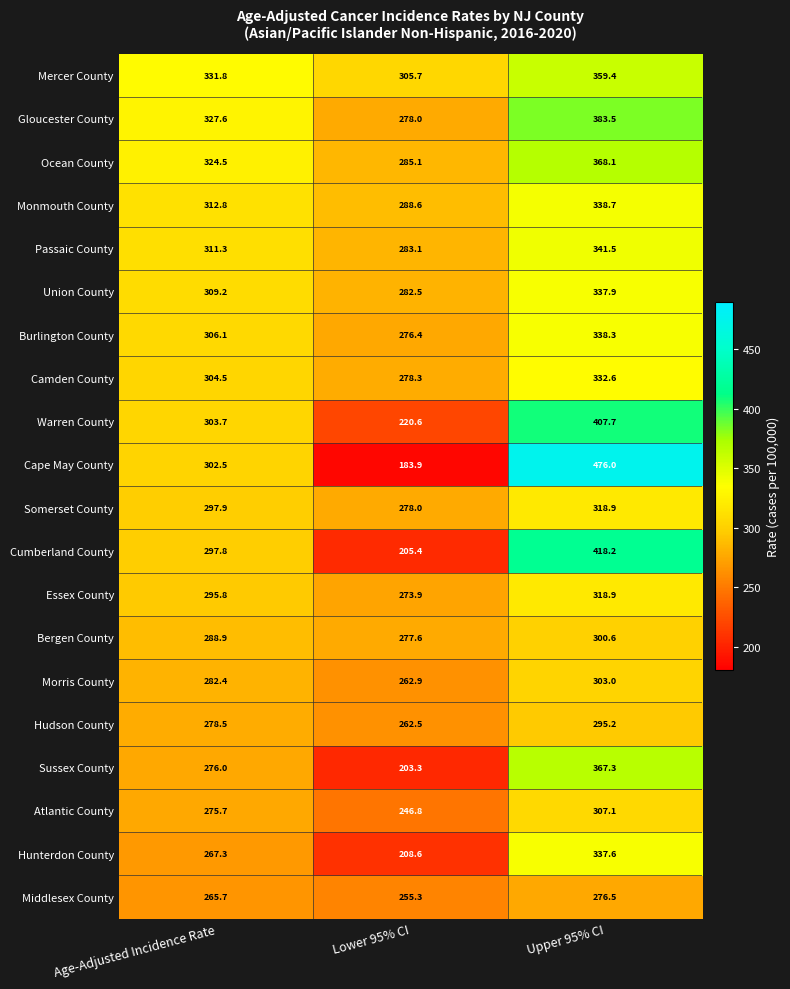

Count the number of data series in this chart.

20